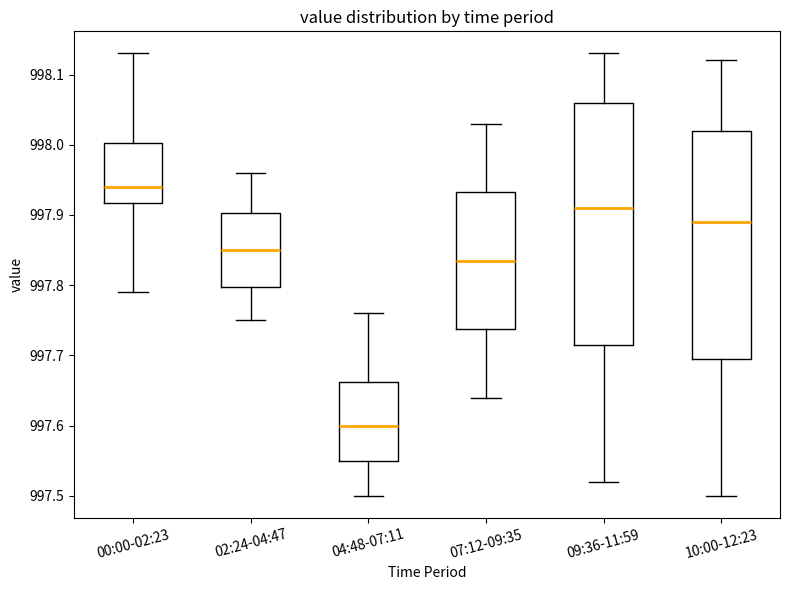

Which box's median line is the lowest?

04:48-07:11